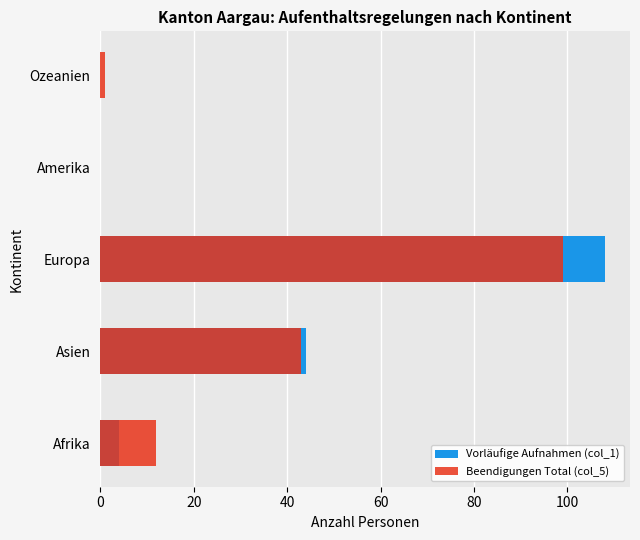

What is the average value of the Vorläufige Aufnahmen (col_1) series?

31